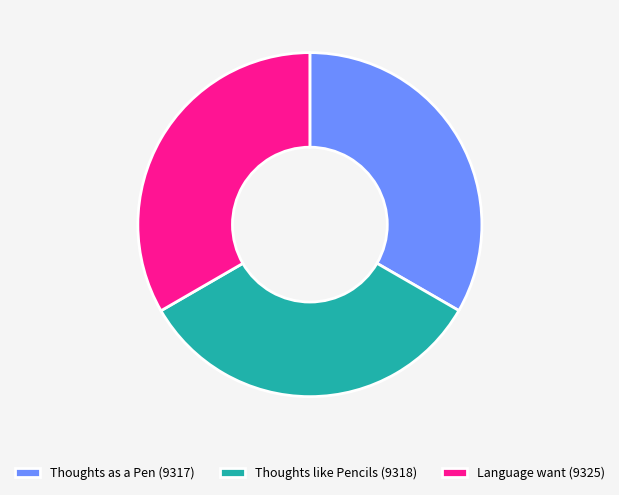

Is Thoughts as a Pen (9317) the majority of the pie?

No